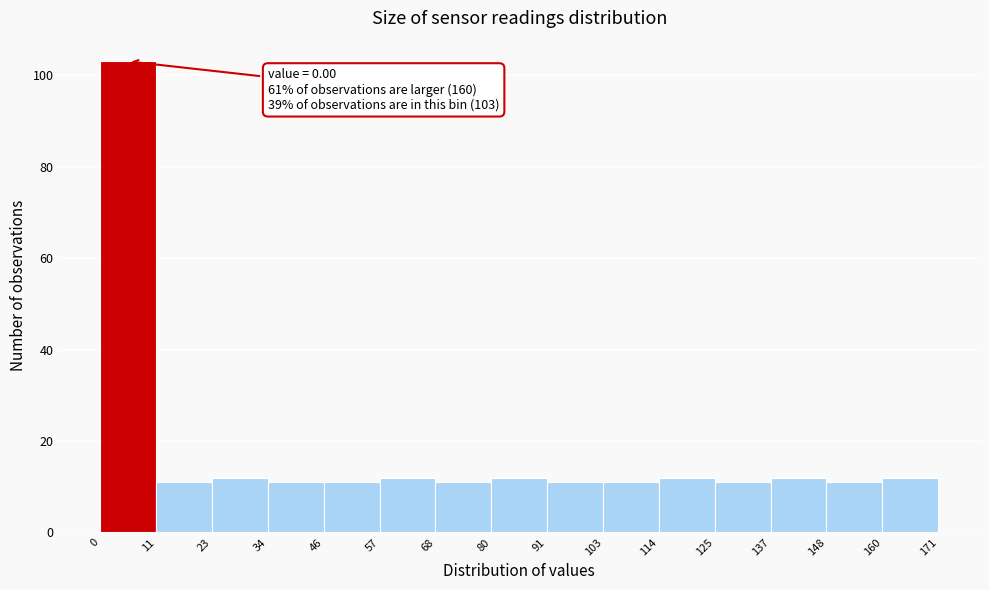

Over which range of the x-axis is the bar tallest?

0 to 11